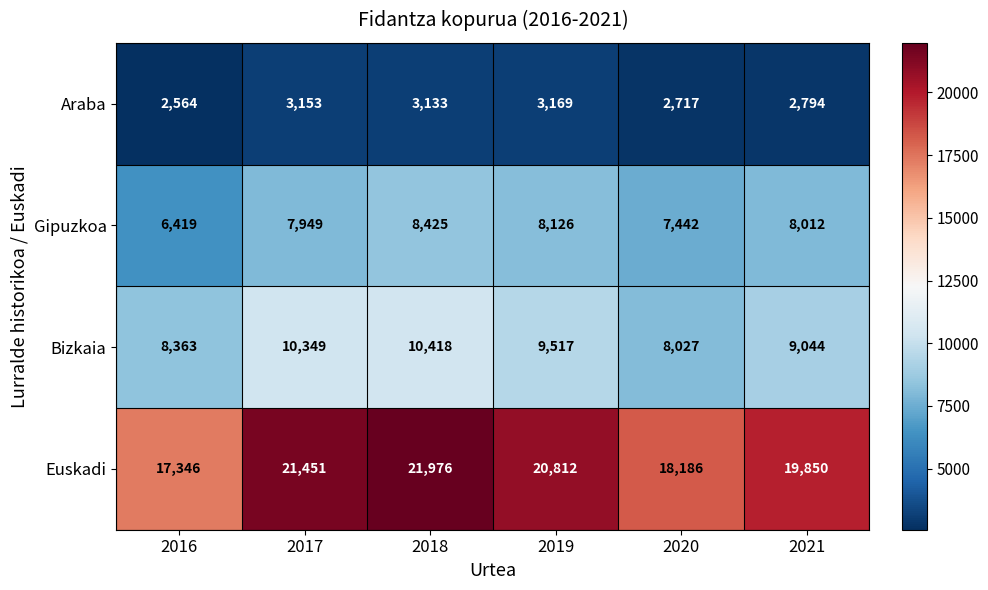

What is the approximate value of Gipuzkoa at 2019, to the nearest 100?

8100